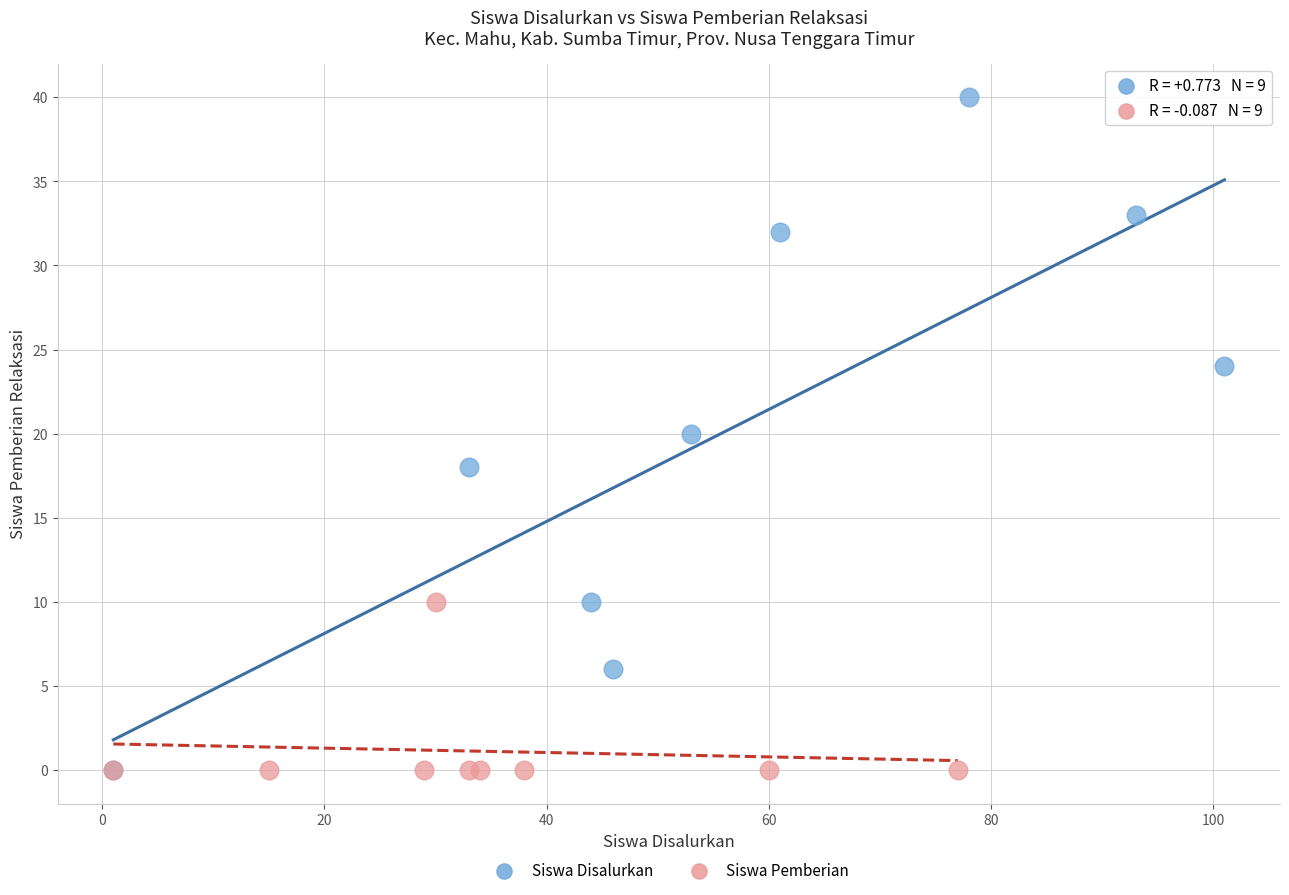

Which series has the largest Y range (max minus min)?

Siswa Disalurkan